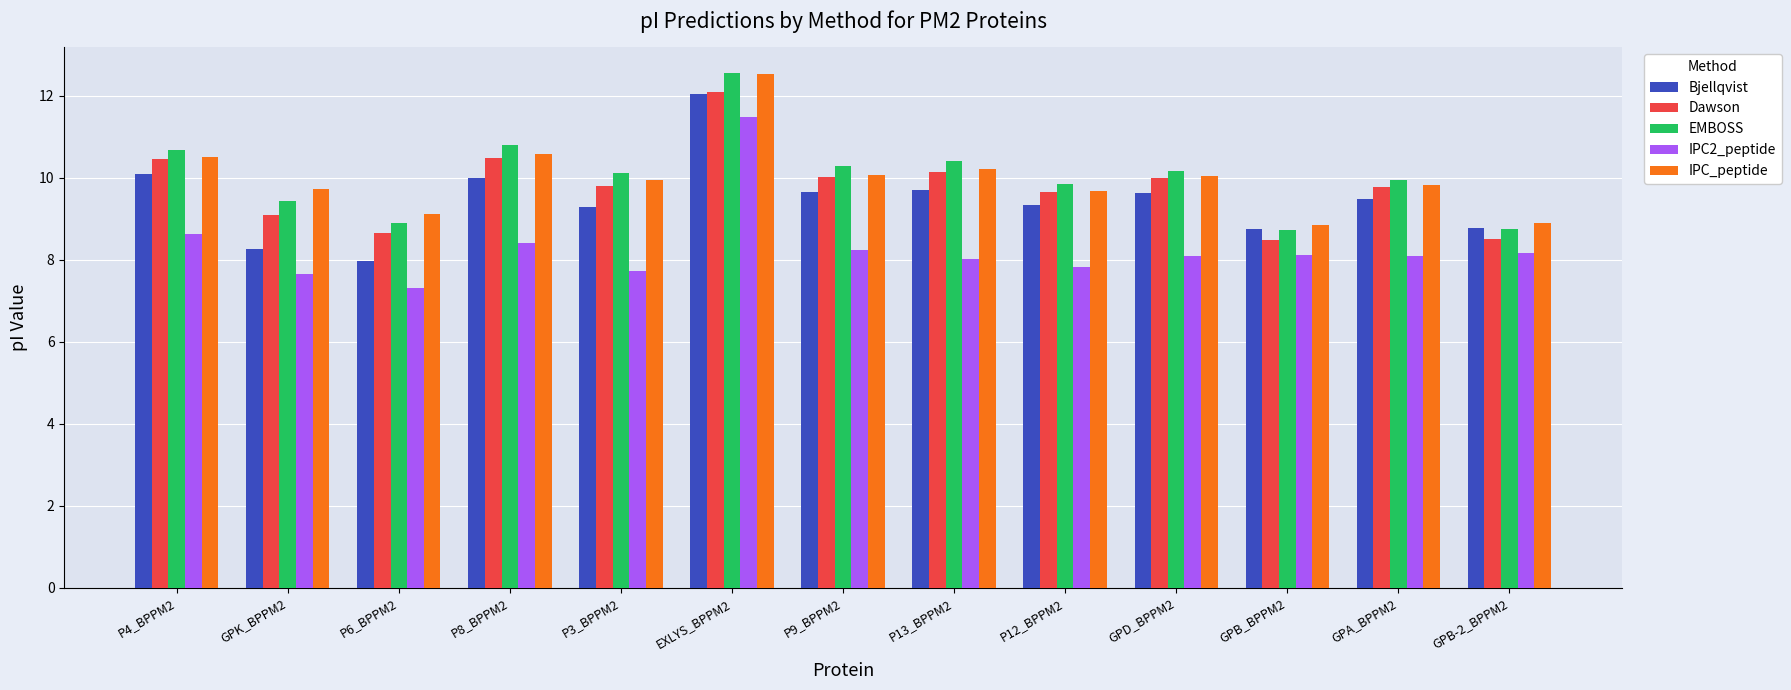

At how many categories does at least one series exceed 8?

13